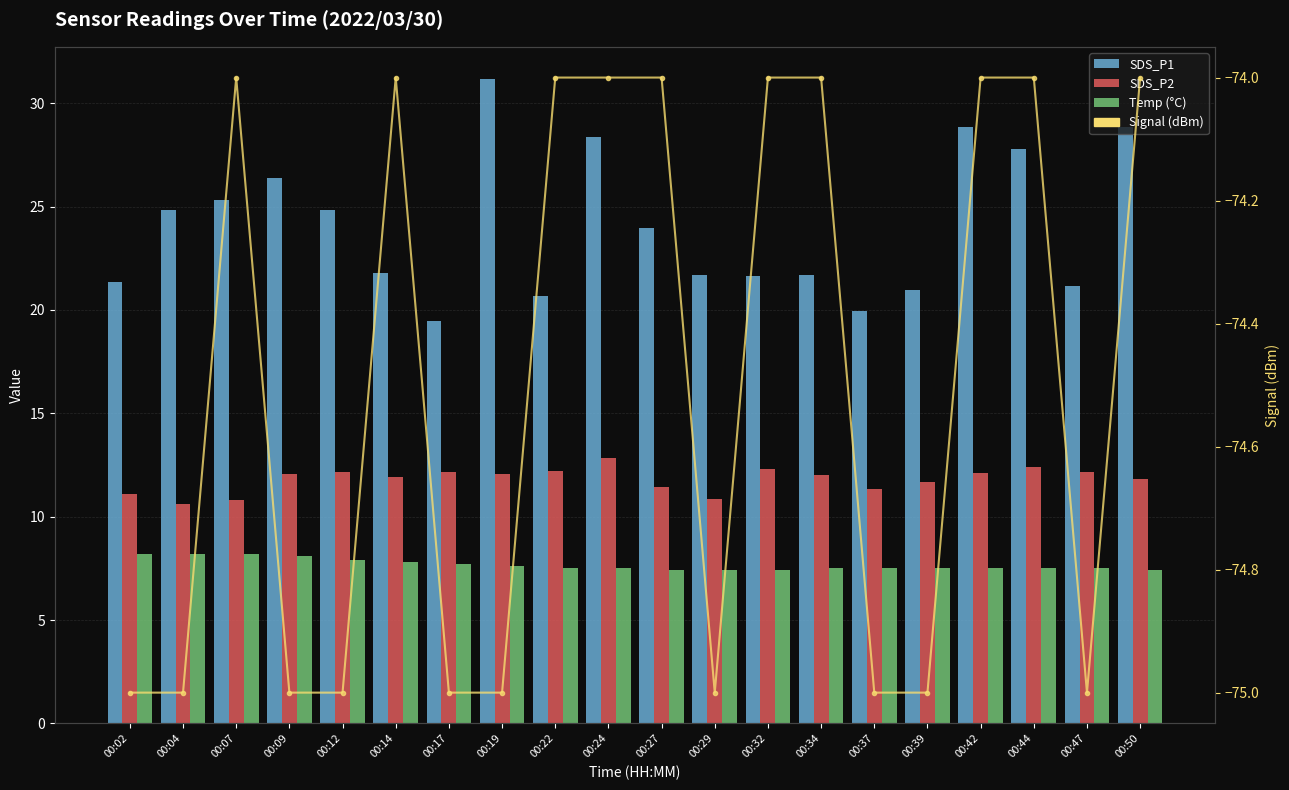

The SDS_P1 series shows 16.5 at 00:12. True or false?

False